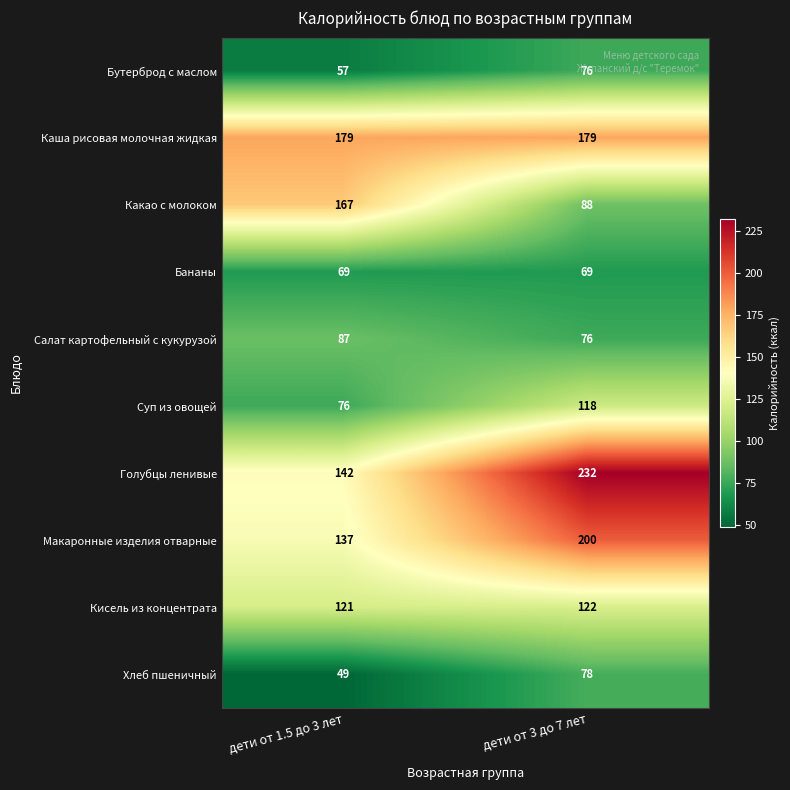

What is the total value across all series at дети от 3 до 7 лет?

1238